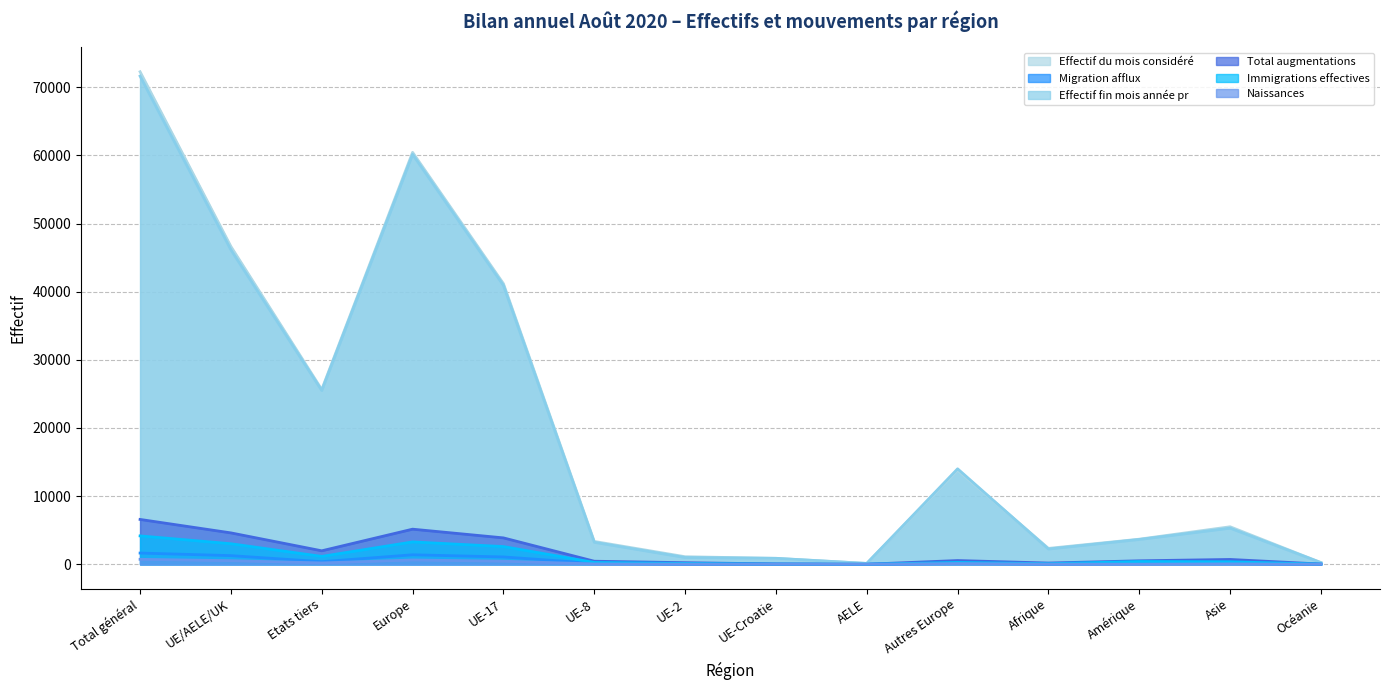

Between which two adjacent categories do Migration afflux and Total augmentations first intersect?

UE-Croatie and AELE